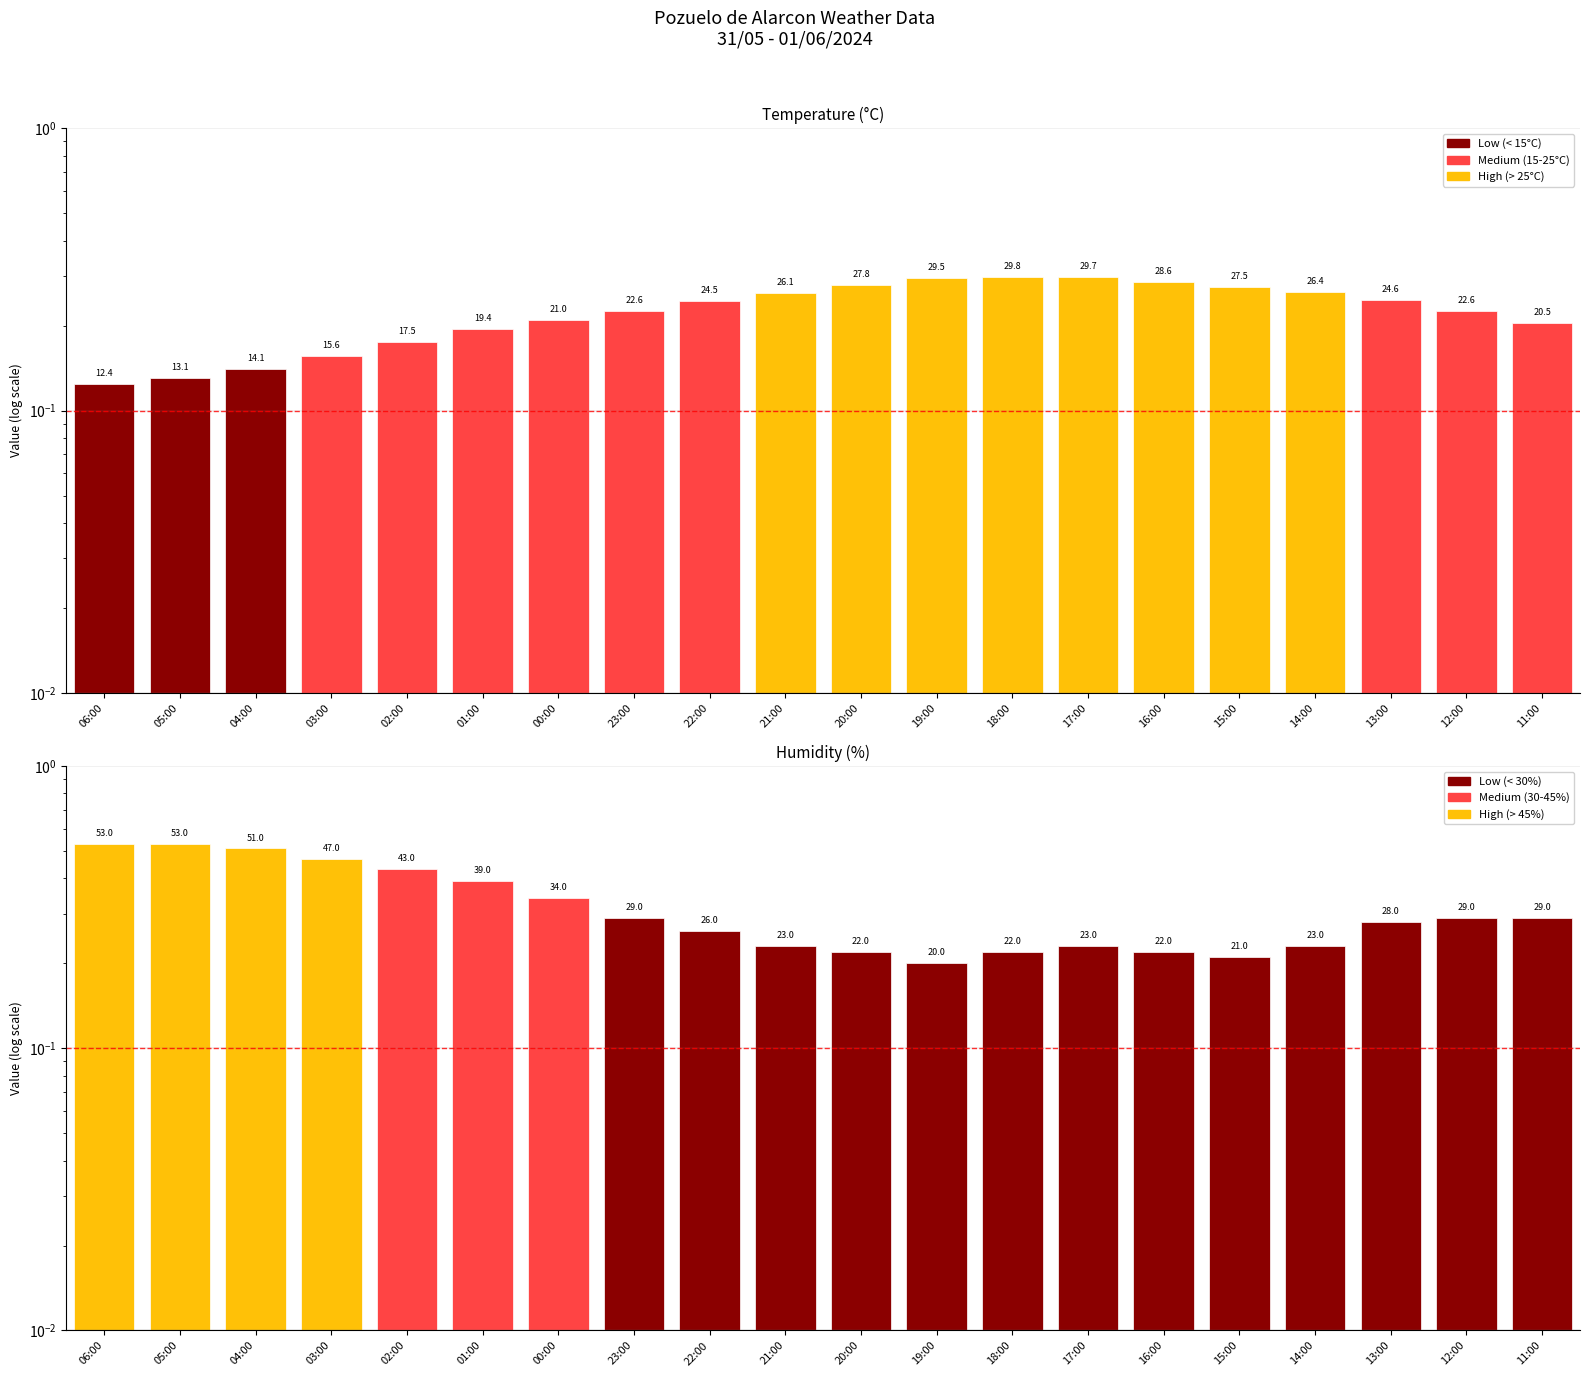

Reading left to right, list all the values displayed in this chart.

Temperature (°C): 0.1	0.1	0.1	0.2	0.2	0.2	0.2	0.2	0.2	0.3	0.3	0.3	0.3	0.3	0.3	0.3	0.3	0.2	0.2	0.2
Humidity (%): 0.5	0.5	0.5	0.5	0.4	0.4	0.3	0.3	0.3	0.2	0.2	0.2	0.2	0.2	0.2	0.2	0.2	0.3	0.3	0.3